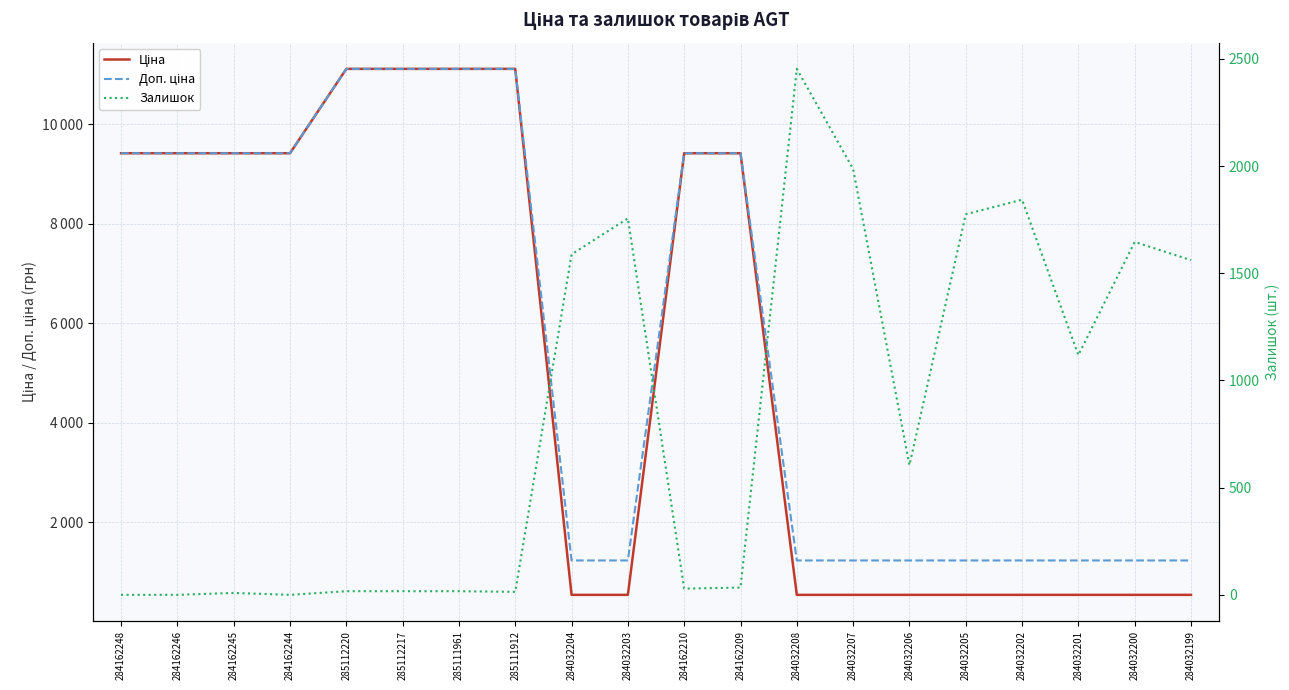

Rank the series by their maximum value, from highest to lowest.

Ціна, Доп. ціна, Залишок